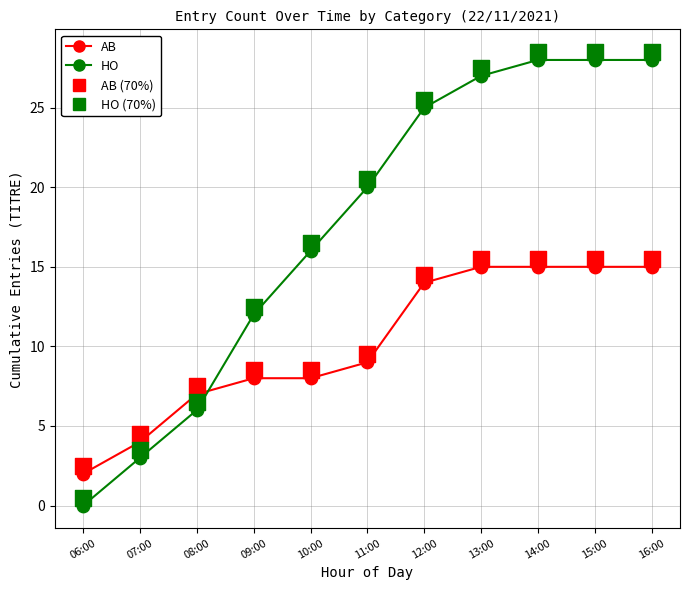

Which series has the largest total across all categories?

HO (70% threshold)